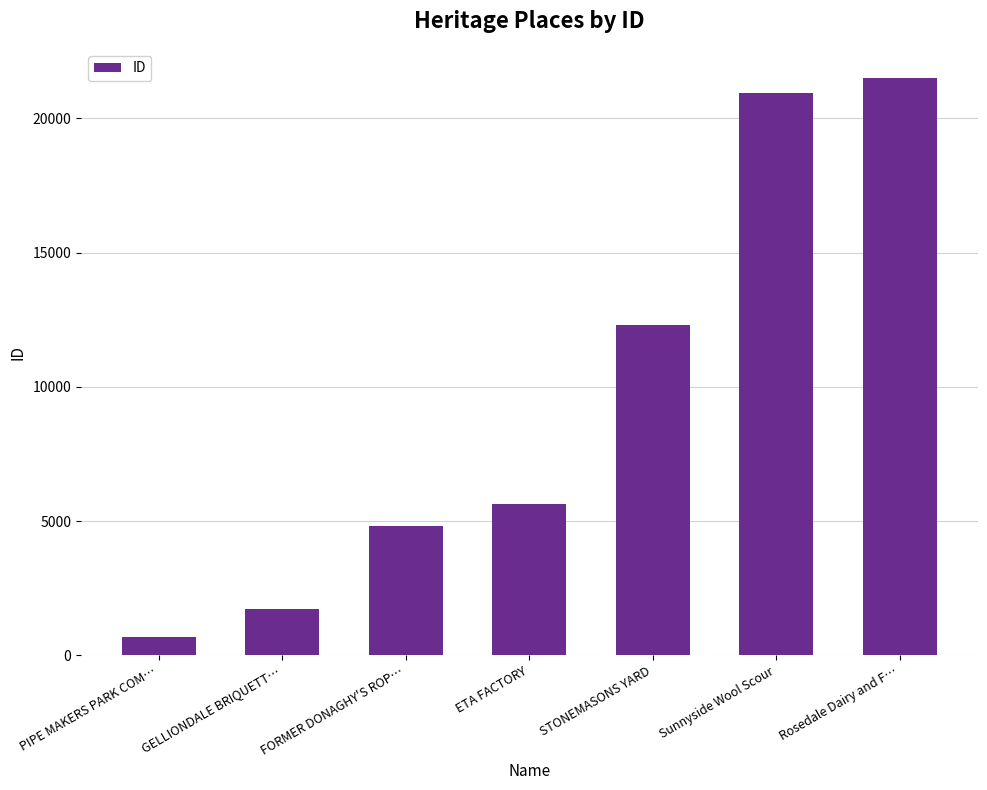

What position from the left is GELLIONDALE BRIQUETT…?

2